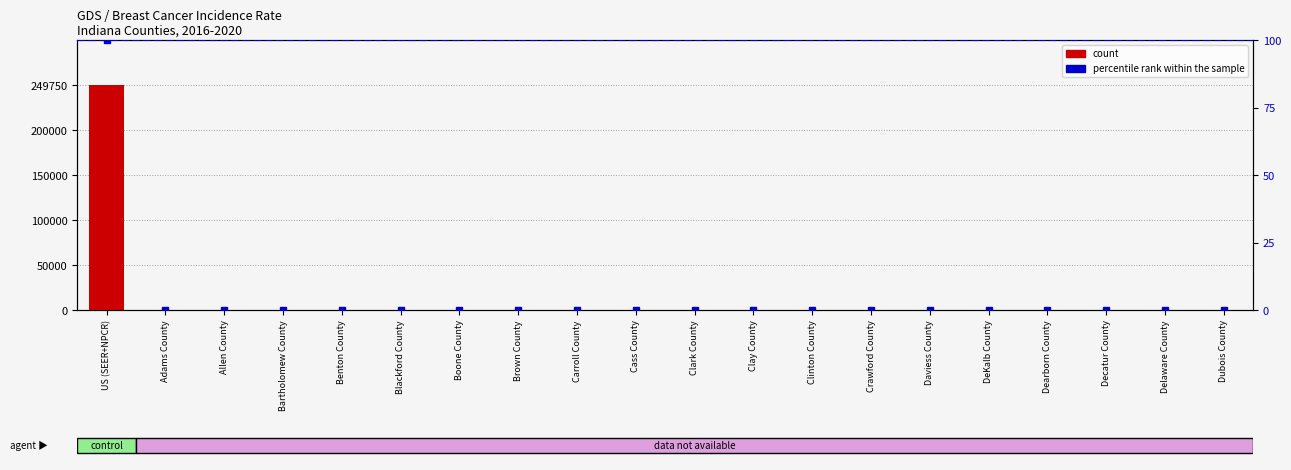

At how many categories does at least one series exceed 23876?

1